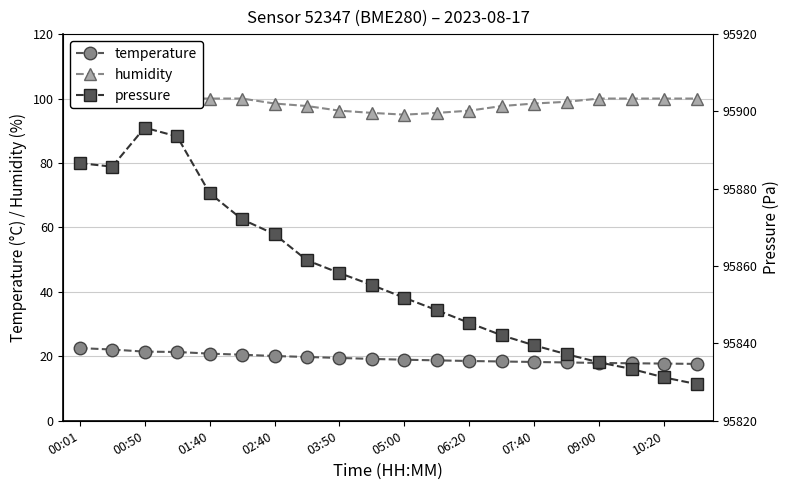

The temperature series shows 7.9 at 10:20. True or false?

False